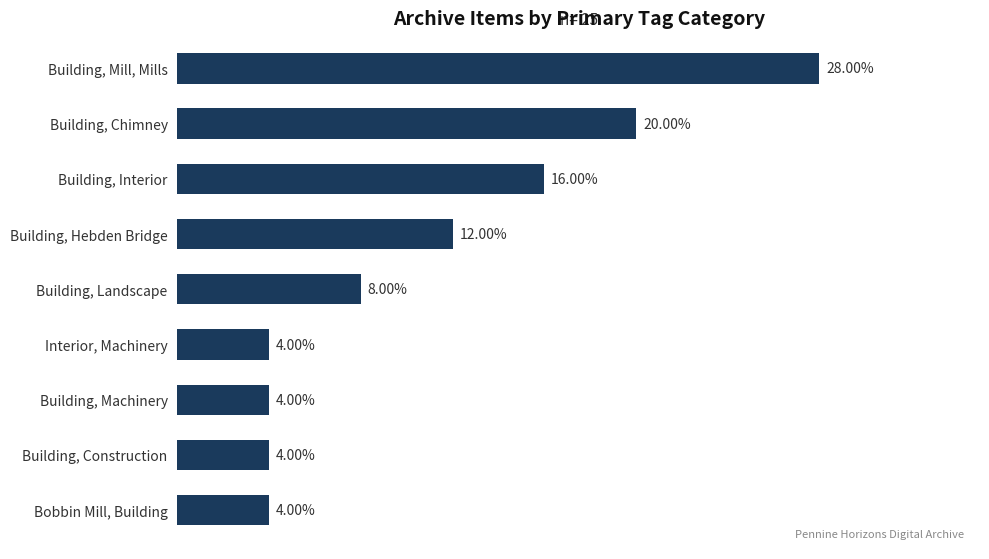

Between Interior, Machinery and Building, Landscape, which is larger?

Building, Landscape